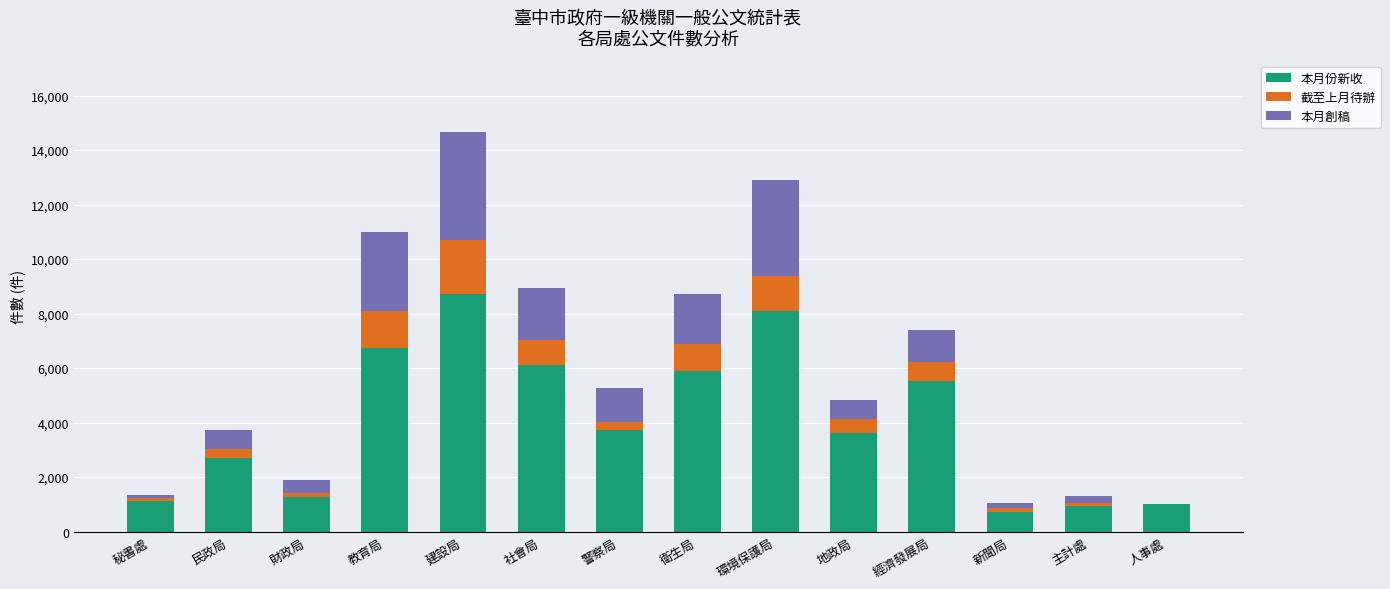

At which category is the sum across all series the highest?

建設局